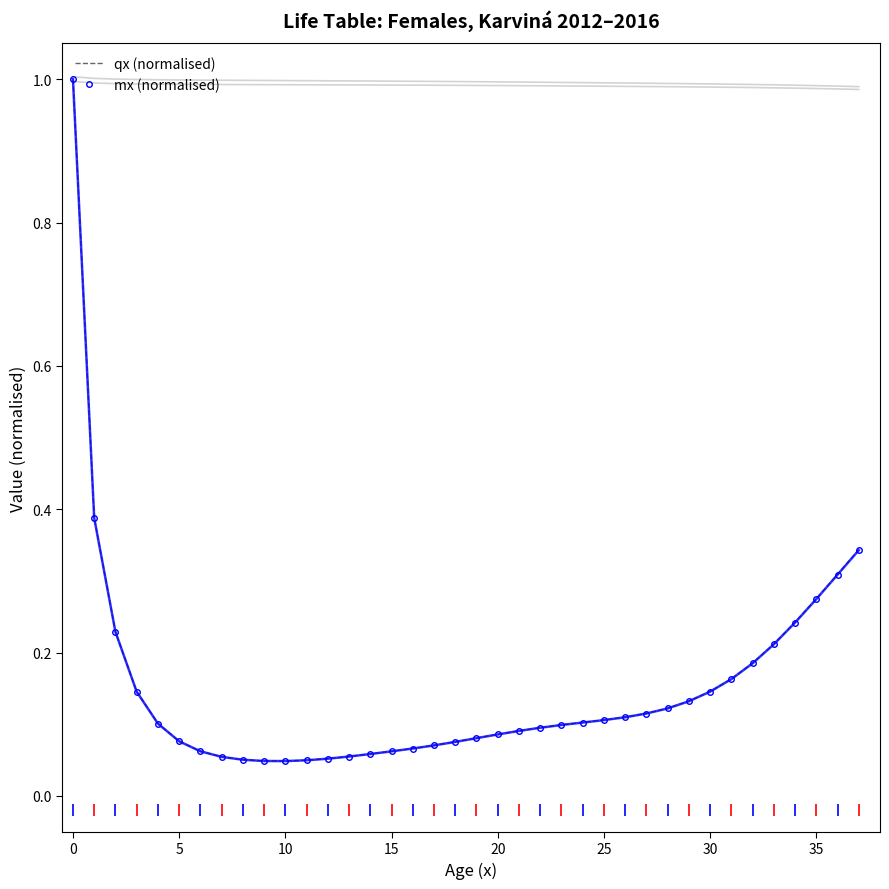

Which has a higher value, 11 or 12?

12